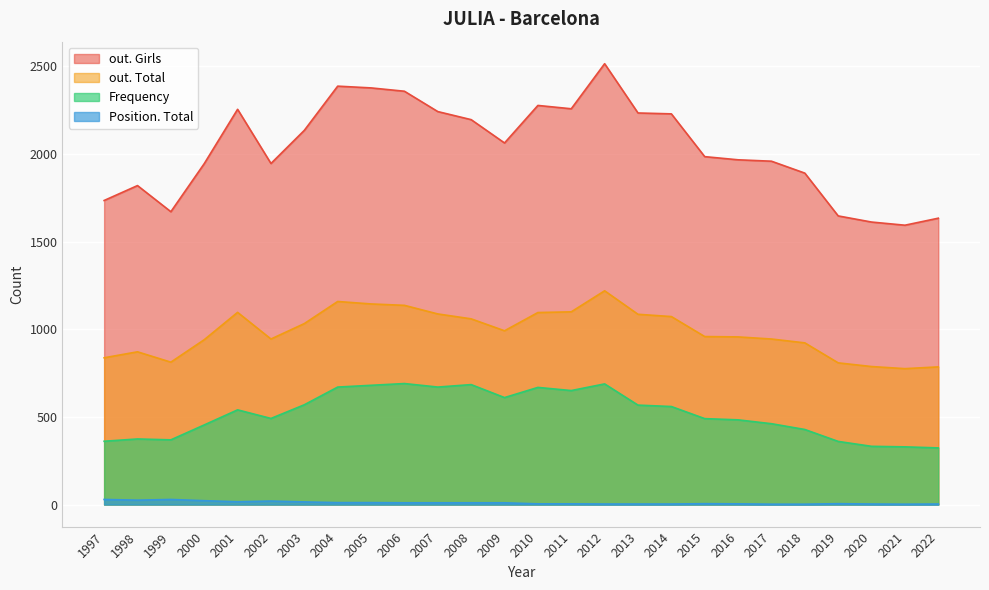

What are all the series names shown in the legend?

out. Girls, out. Total, Frequency, Position. Total